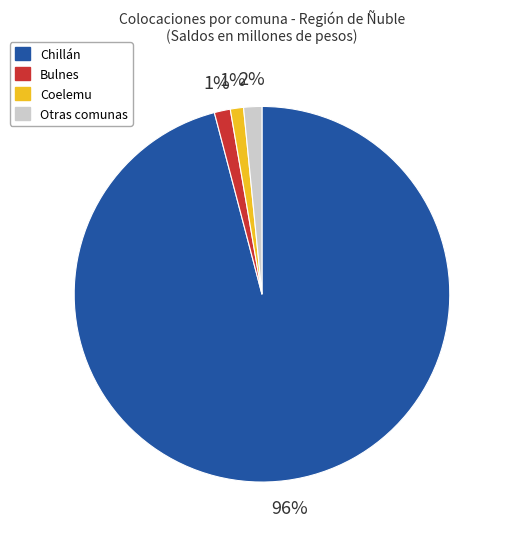

To the nearest percent, what is the difference between the largest and smallest slice percentages?

95%